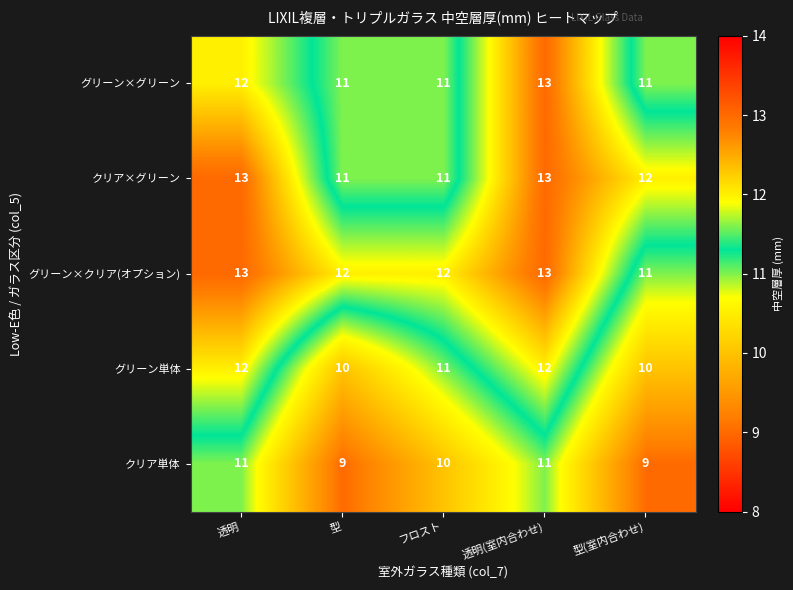

What is the average value of the グリーン×グリーン series?

12